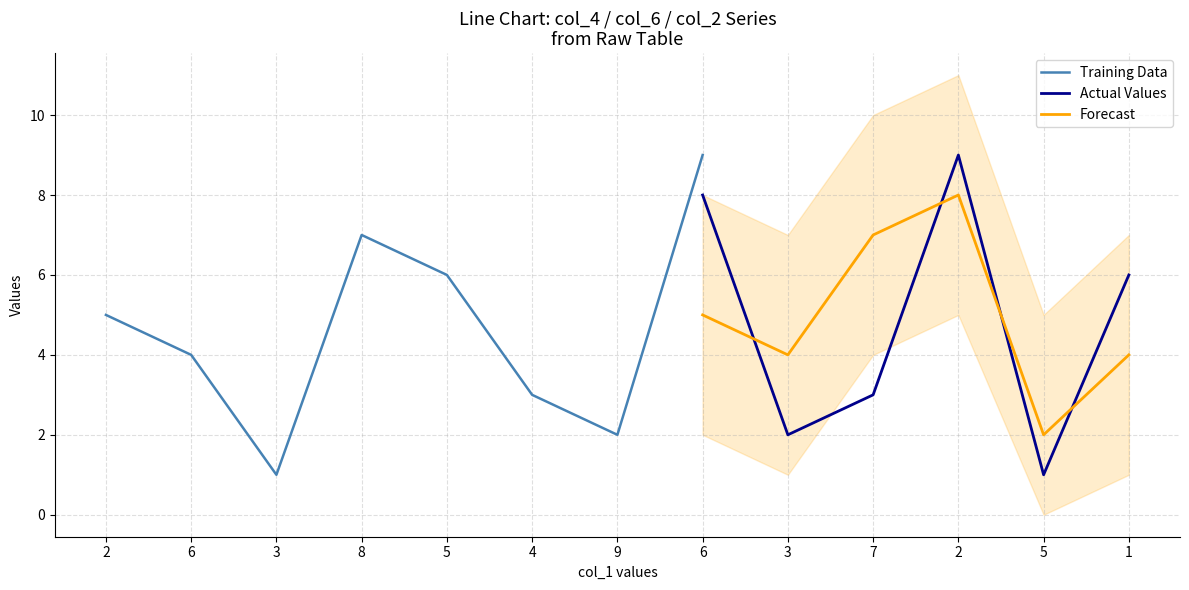

What is the difference between the second highest and minimum values in the col_4 series?

8